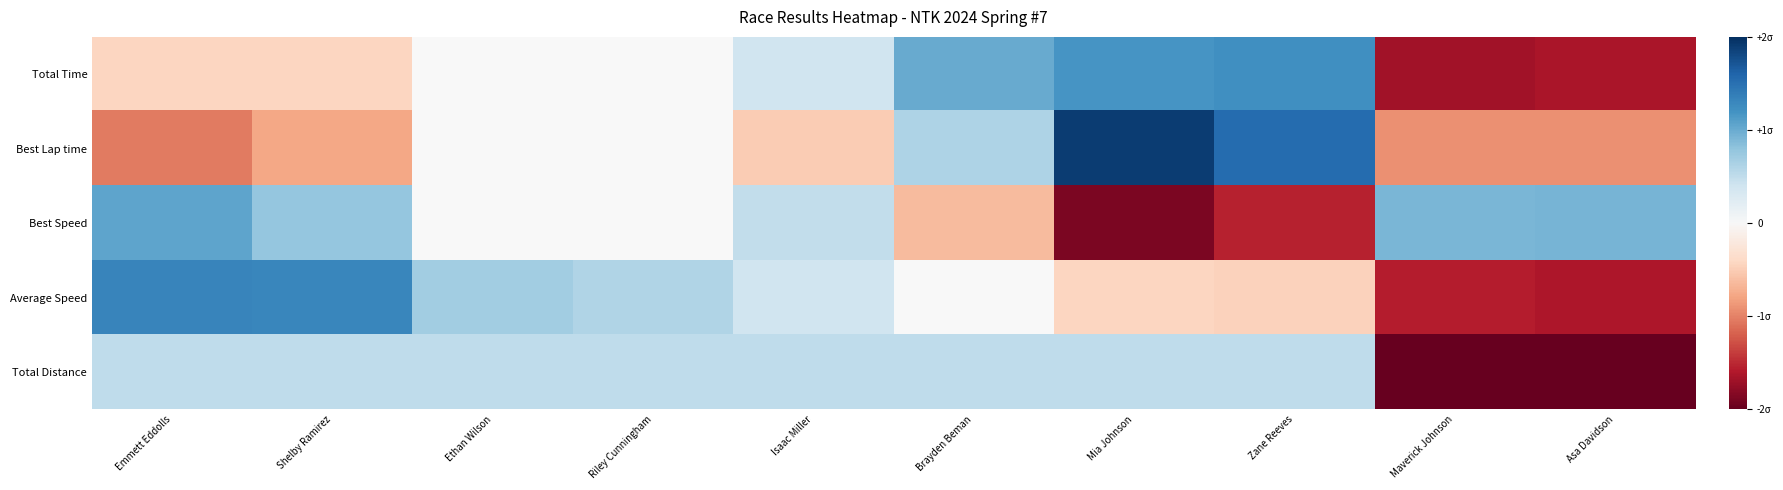

Which category has the highest value in the Total Time series?

Zane Reeves